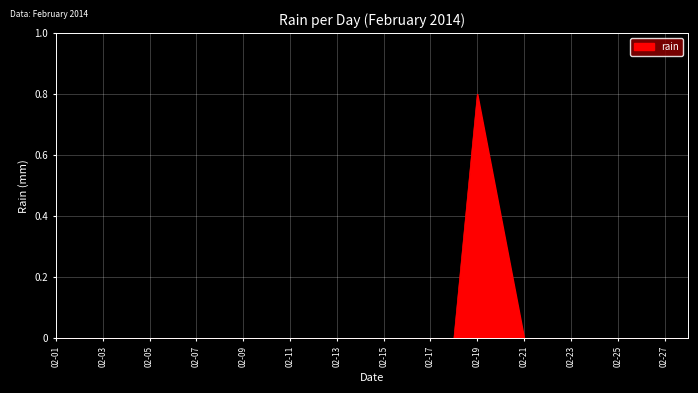

What is the sum of all values?

1.2